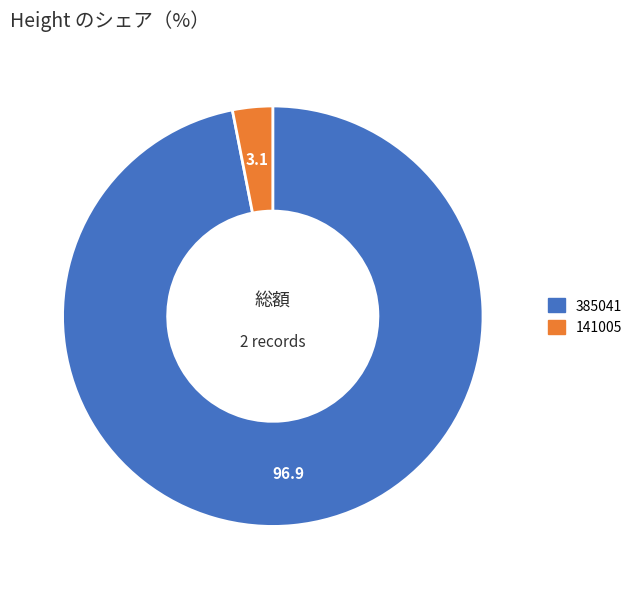

Count the number of slices in the pie.

2